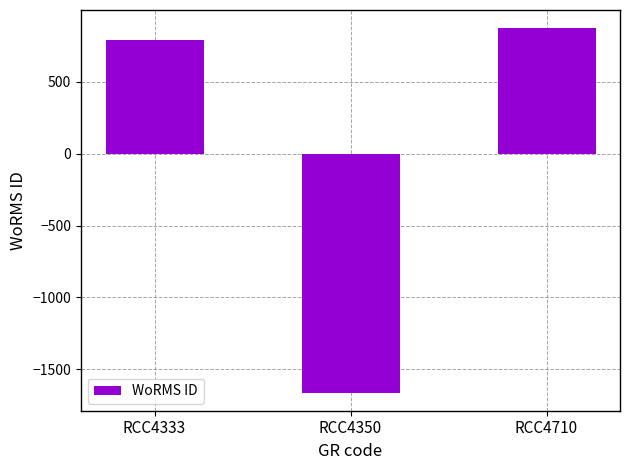

Reading left to right, transcribe all the data shown in this chart.

RCC4333=789.3	RCC4350=-1660.7	RCC4710=871.3